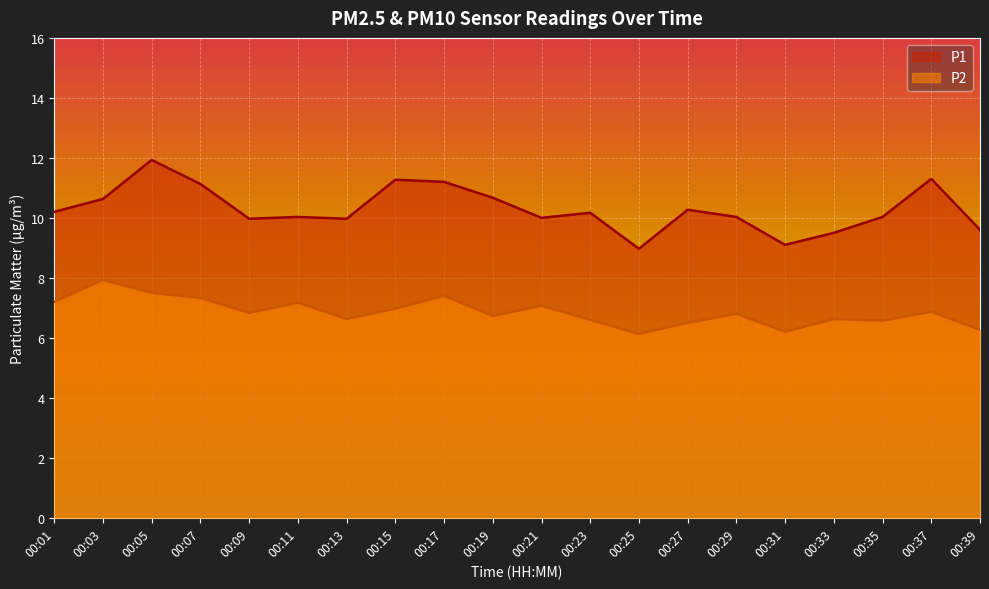

Between 00:09 and 00:17, which is larger?

00:17